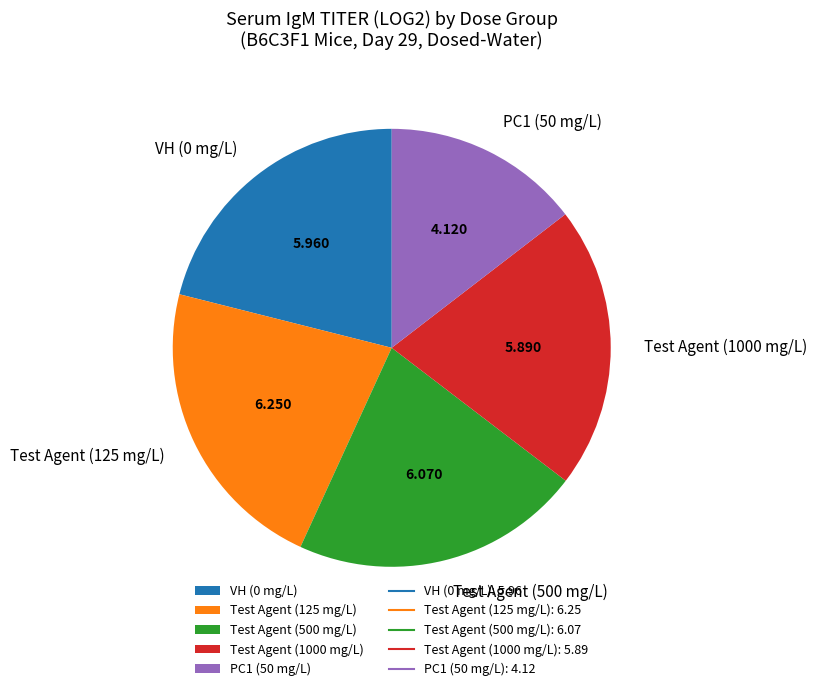

Is the sum of Test Agent (1000 mg/L) and PC1 (50 mg/L) greater than half?

No